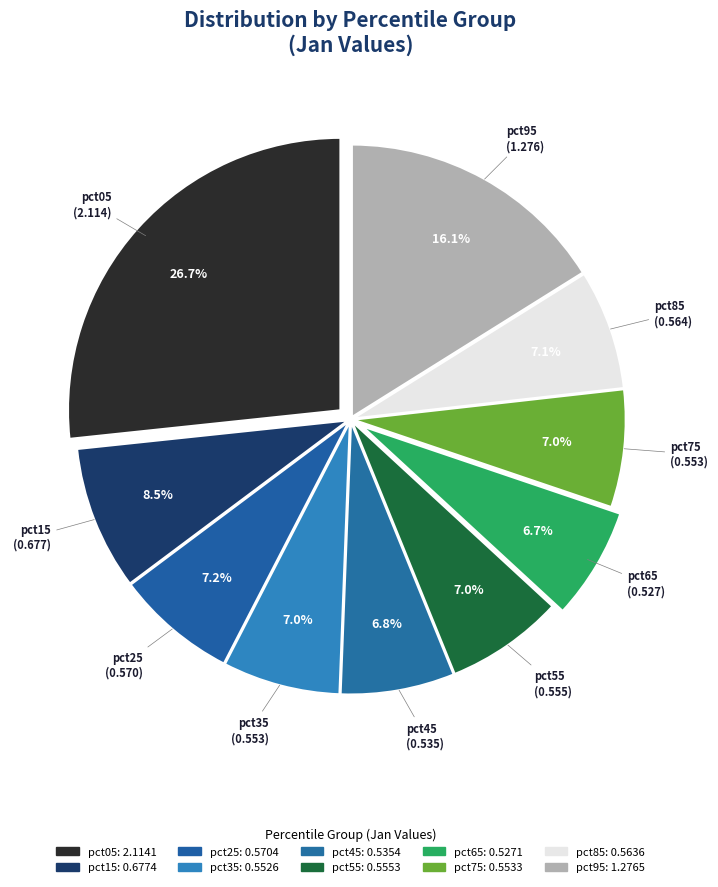

What percentage is NOT represented by pct85?

92.9%